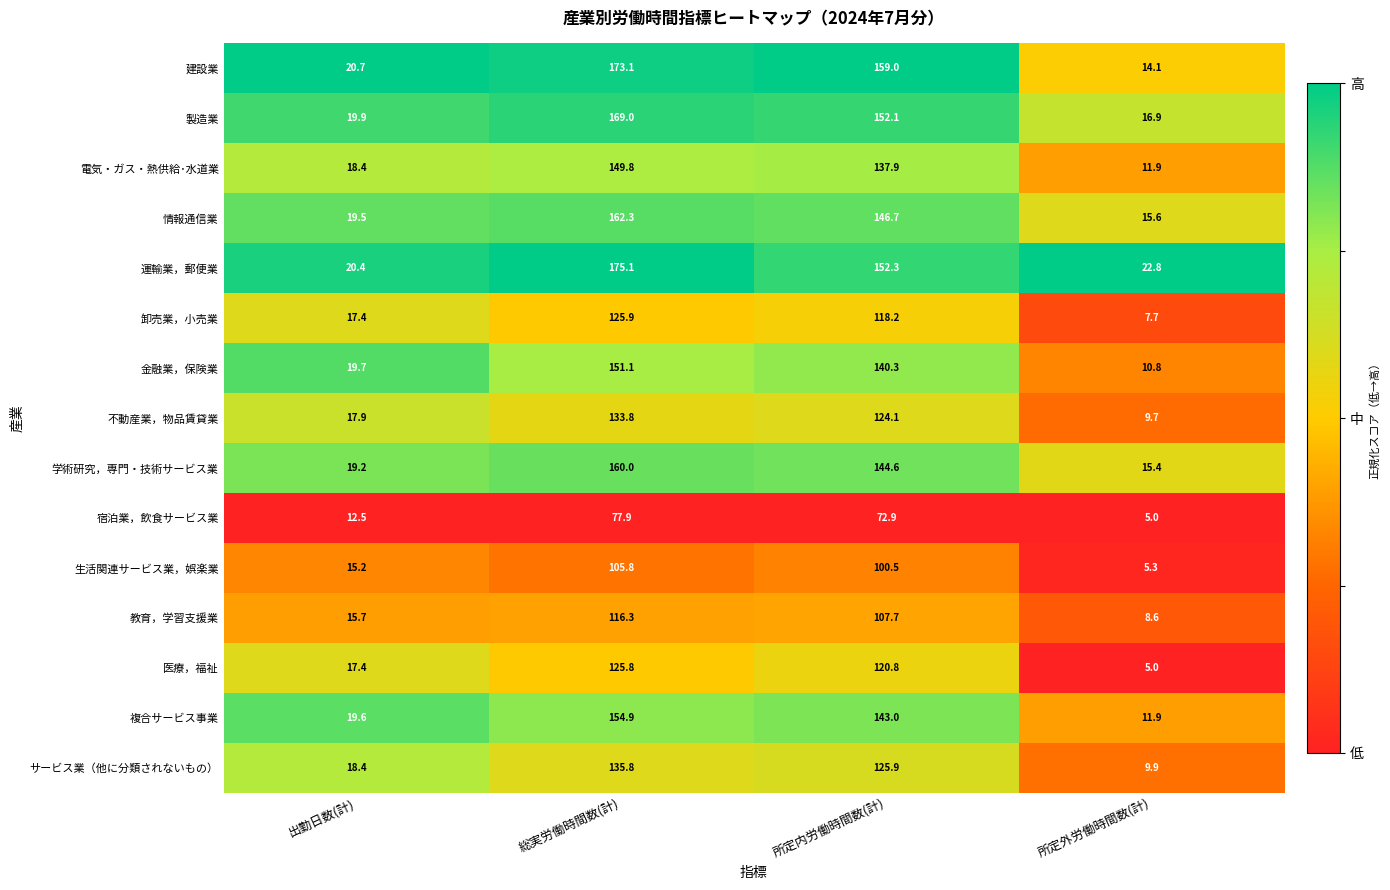

How many categories are shown in the chart?

4